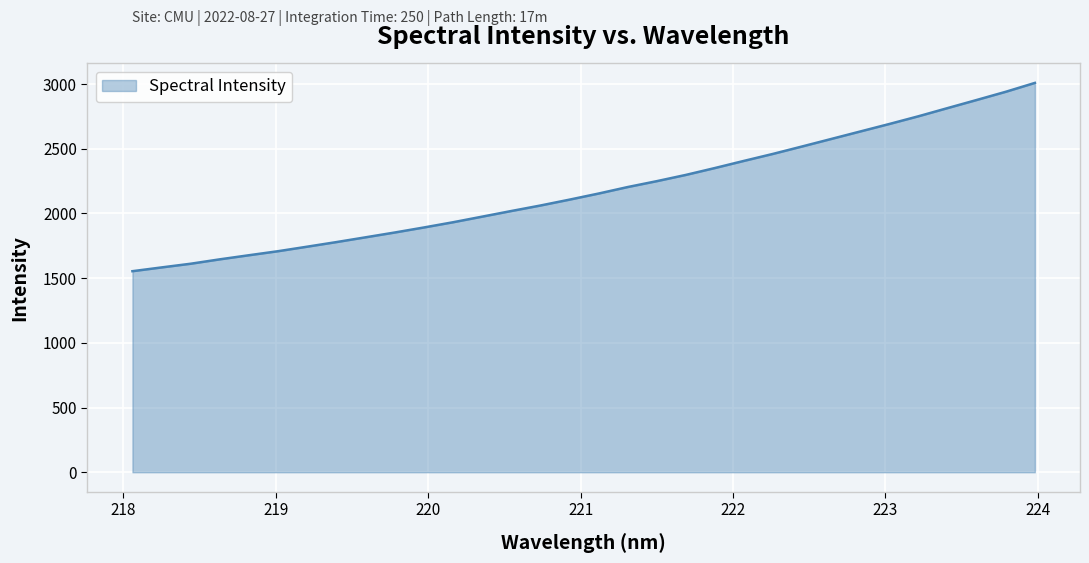

What is the greatest value displayed?

3008.7